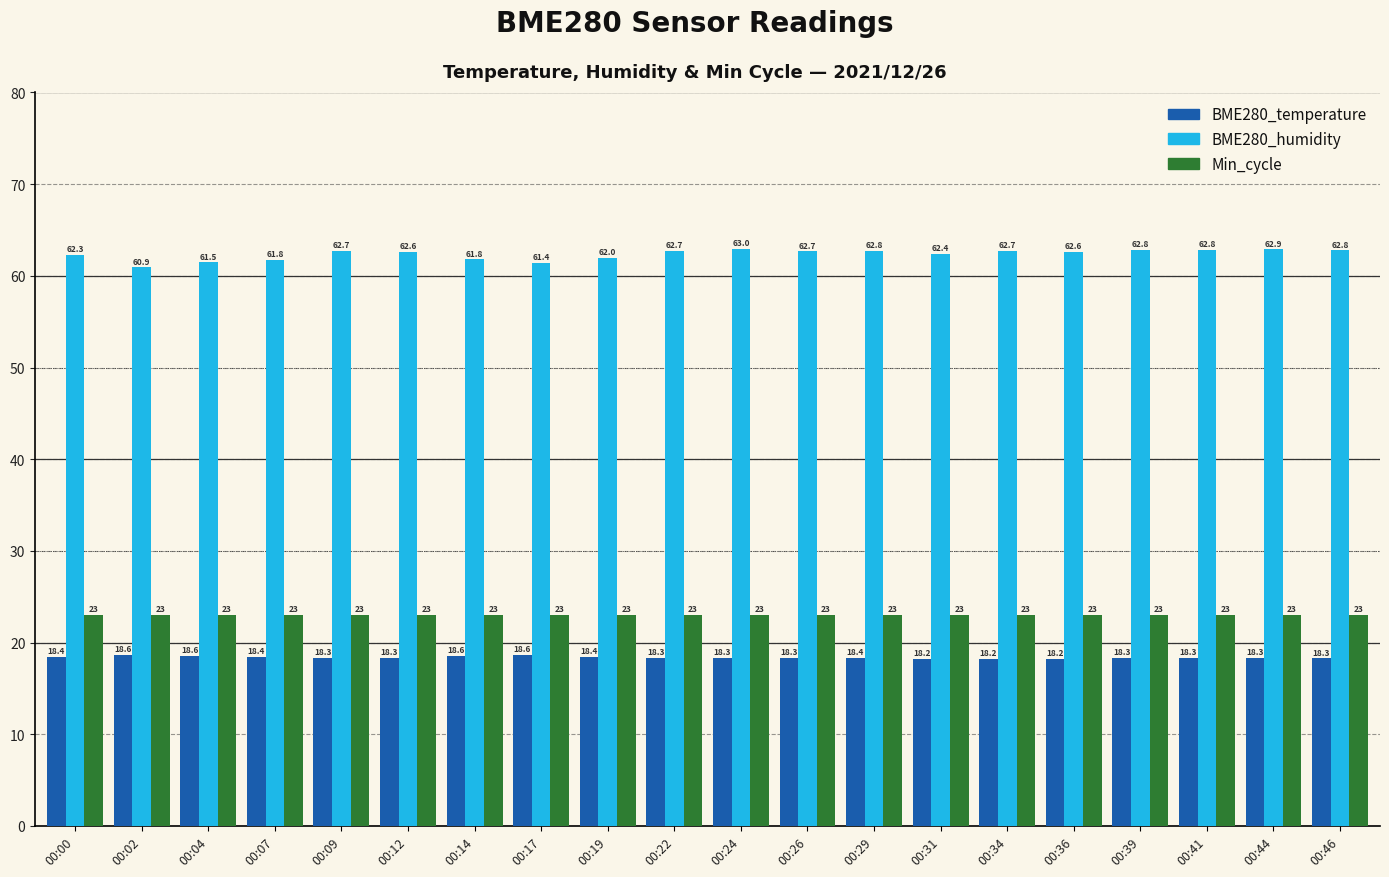

What is the sum of the Min_cycle values at 00:17 and 00:19?

46.0